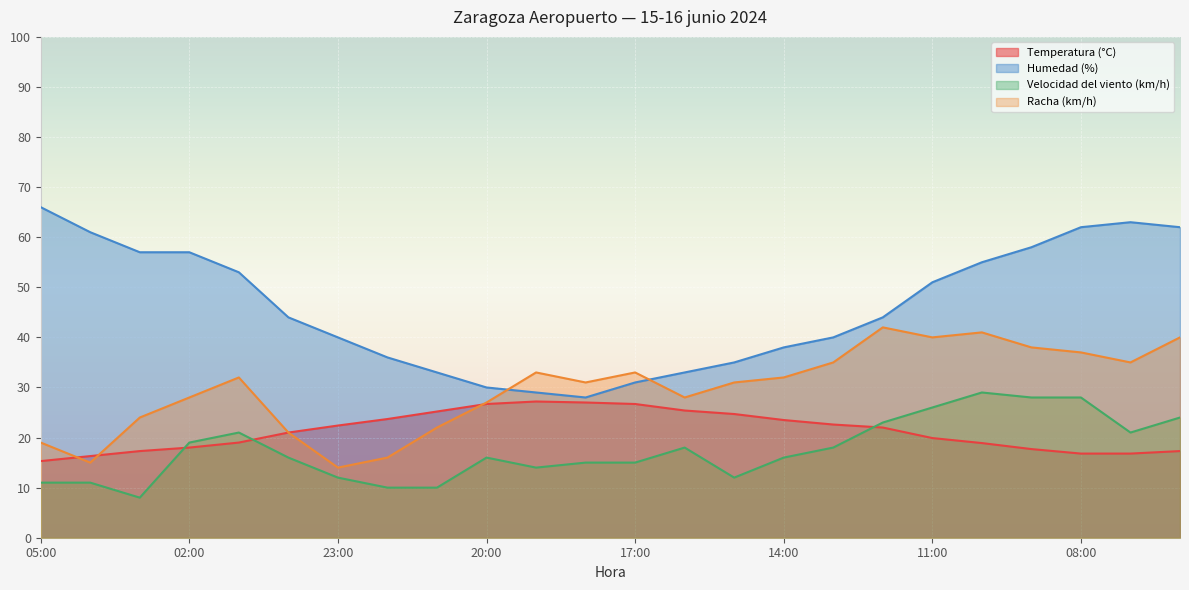

What is the maximum value for Humedad (%)?

66.0